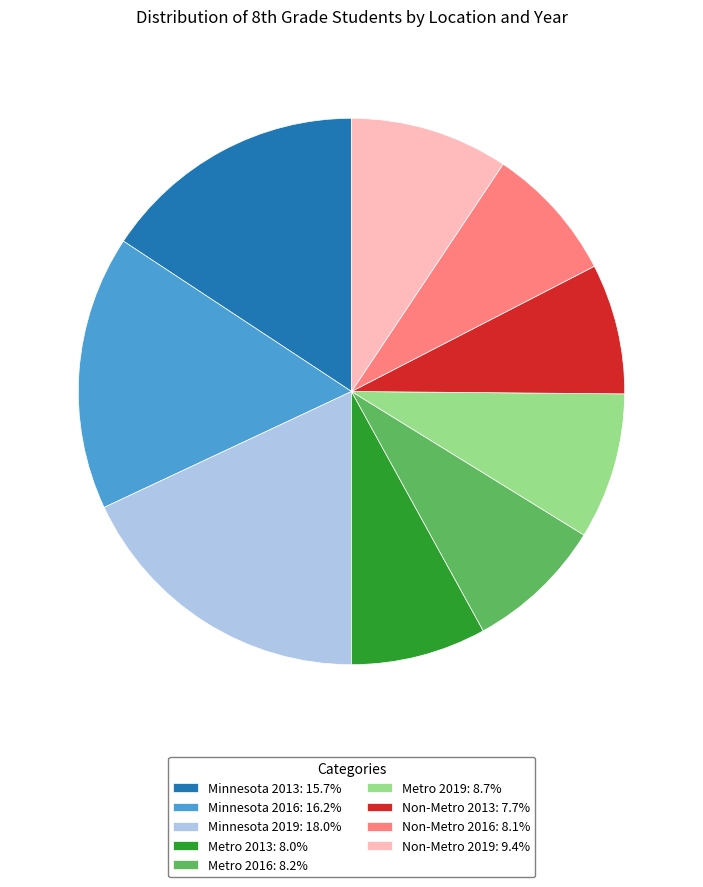

Do Metro 2019: 8.7% and Minnesota 2013: 15.7% together represent more than half of the pie?

No